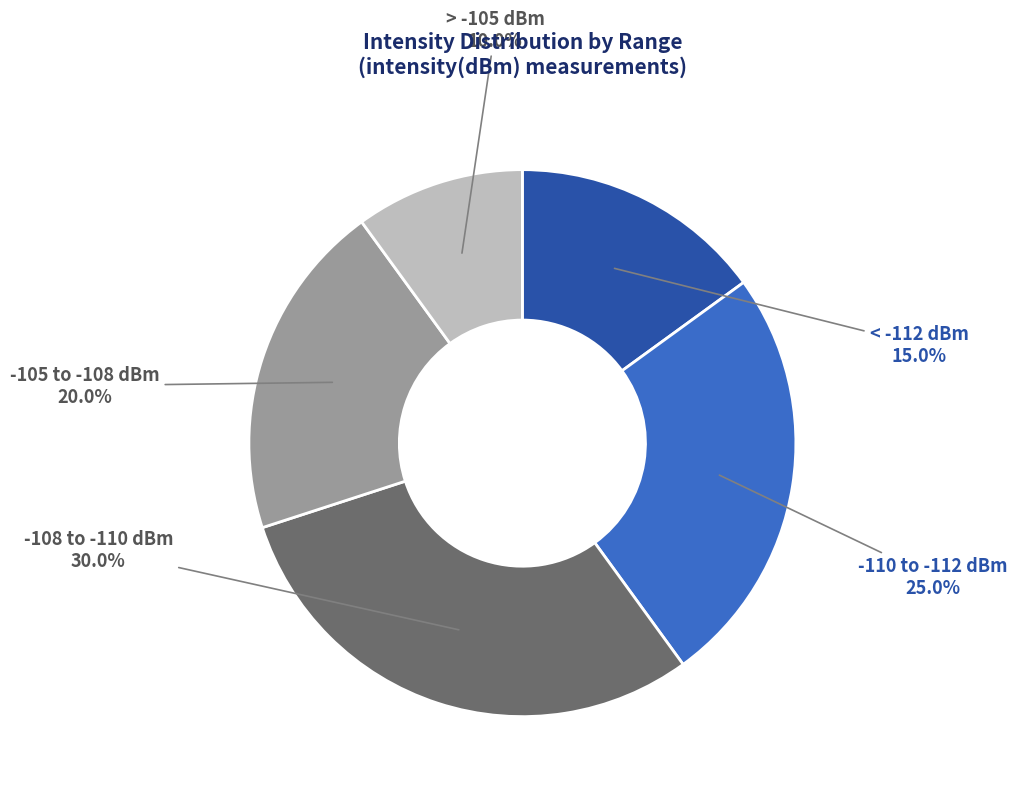

How many segments does this pie chart have?

5